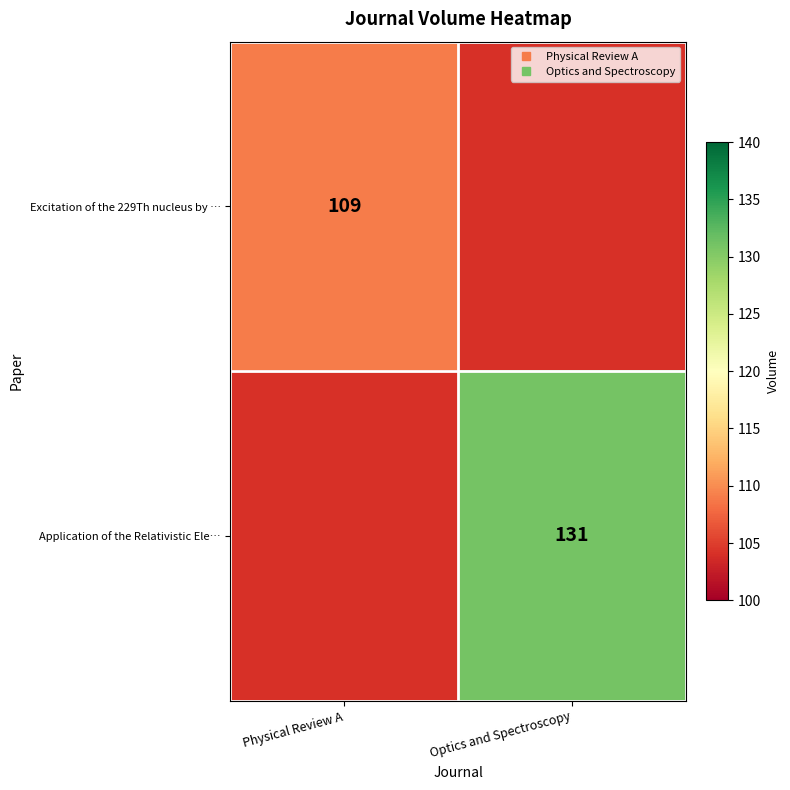

Is it true that Excitation of the 229Th nucleus by … equals 109.0 at Physical Review A?

True